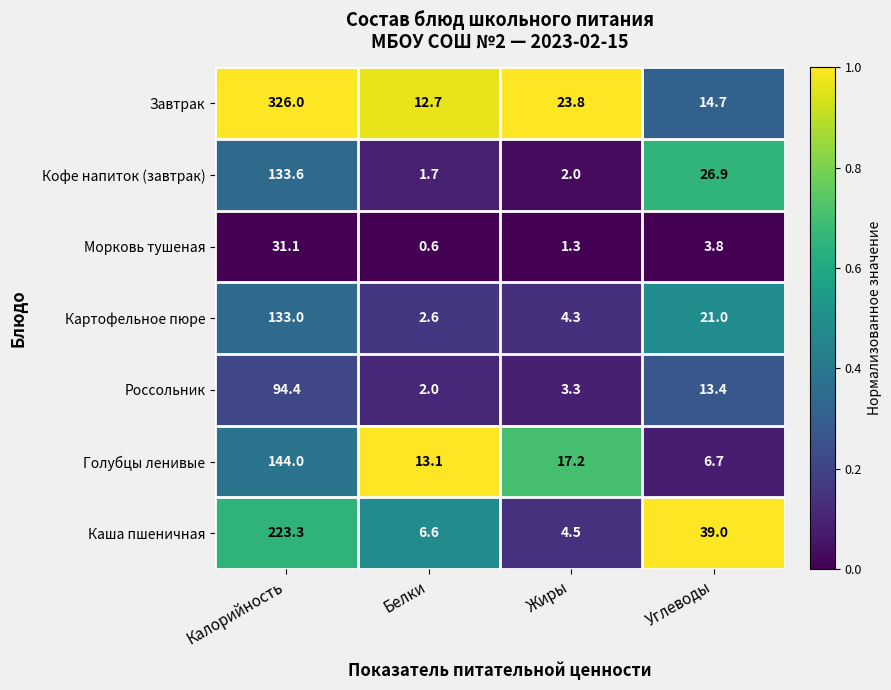

Where does the Россольник series first go above 13?

Калорийность